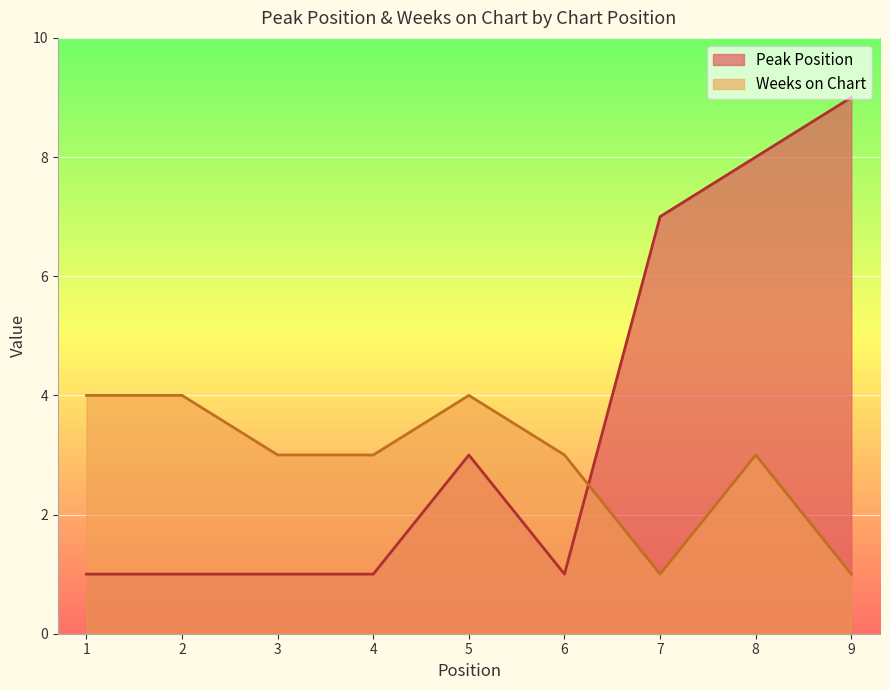

Which series has the widest spread of values?

Peak Position